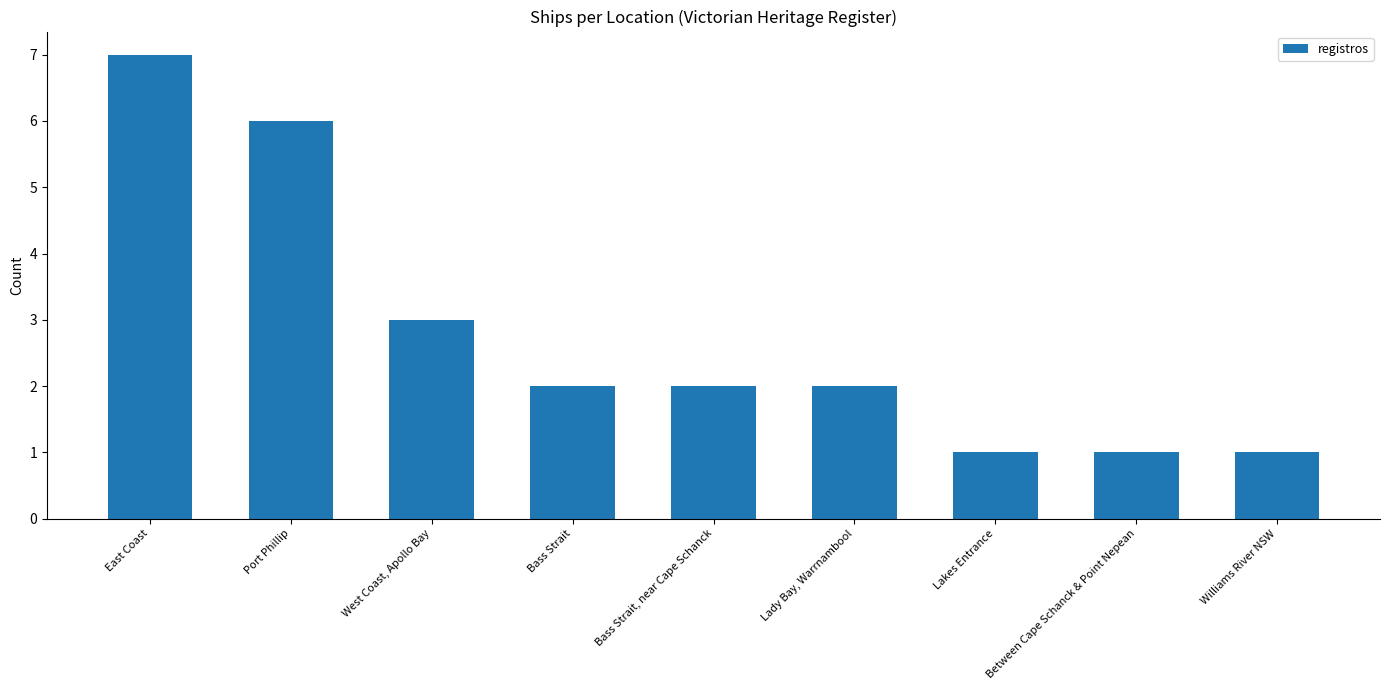

Approximately how many times larger is the value at West Coast, Apollo Bay compared to Bass Strait, near Cape Schanck?

1.5